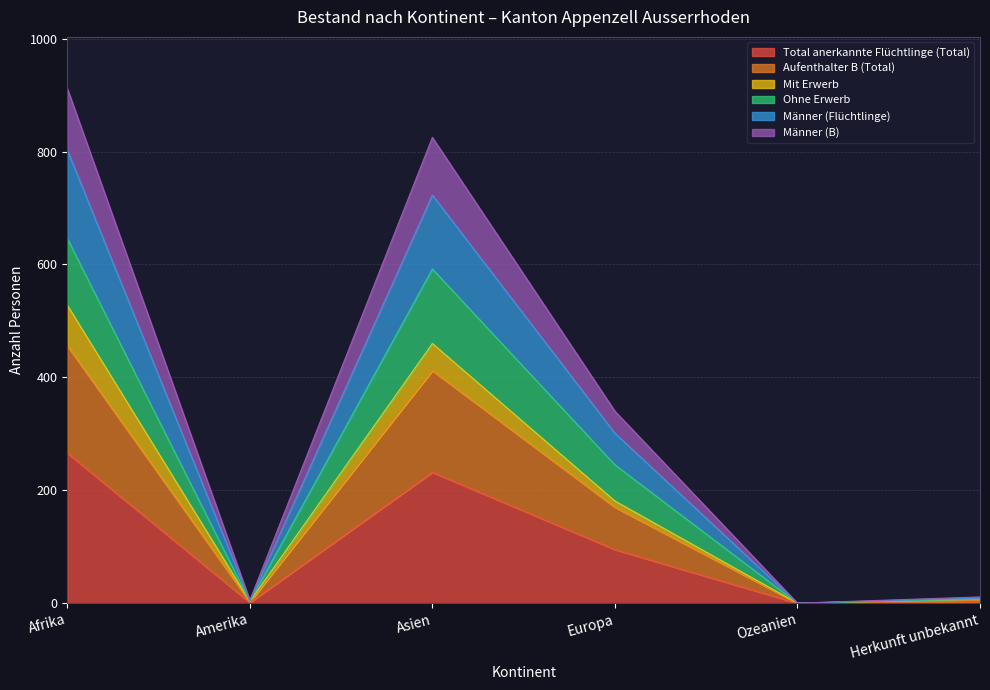

True or false: Ohne Erwerb and Aufenthalter B (Total) intersect in this chart.

False